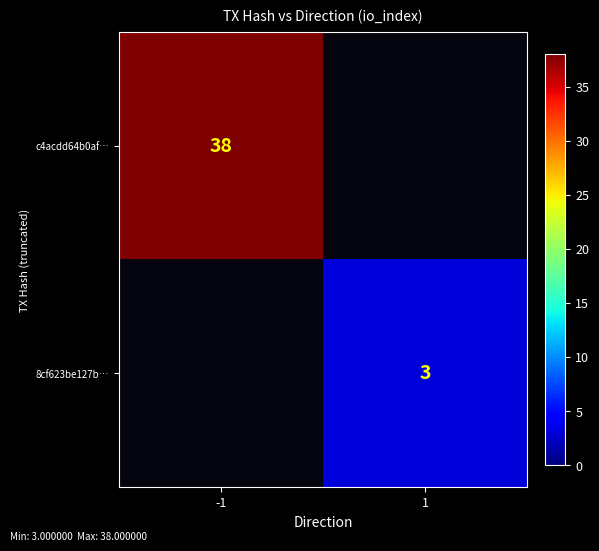

The value of 8cf623be127b… at 1 is 3. True or false?

True